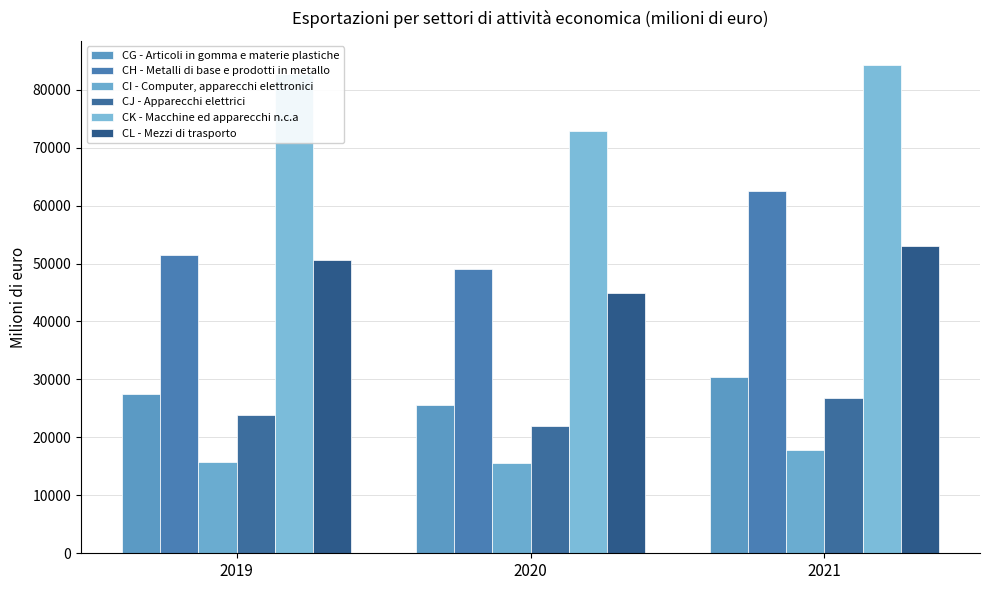

Reading left to right, transcribe all the data shown in this chart.

CG - Articoli in gomma e materie plastiche: 2019=27478.8	2020=25671.2	2021=30403.9
CH - Metalli di base e prodotti in metallo: 2019=51482.9	2020=49071.8	2021=62437.5
CI - Computer, apparecchi elettronici: 2019=15700.0	2020=15510.0	2021=17860.3
CJ - Apparecchi elettrici: 2019=23899.3	2020=21970.3	2021=26877.2
CK - Macchine ed apparecchi n.c.a: 2019=82719.5	2020=72858.0	2021=84227.4
CL - Mezzi di trasporto: 2019=50568.7	2020=44882.0	2021=52969.4